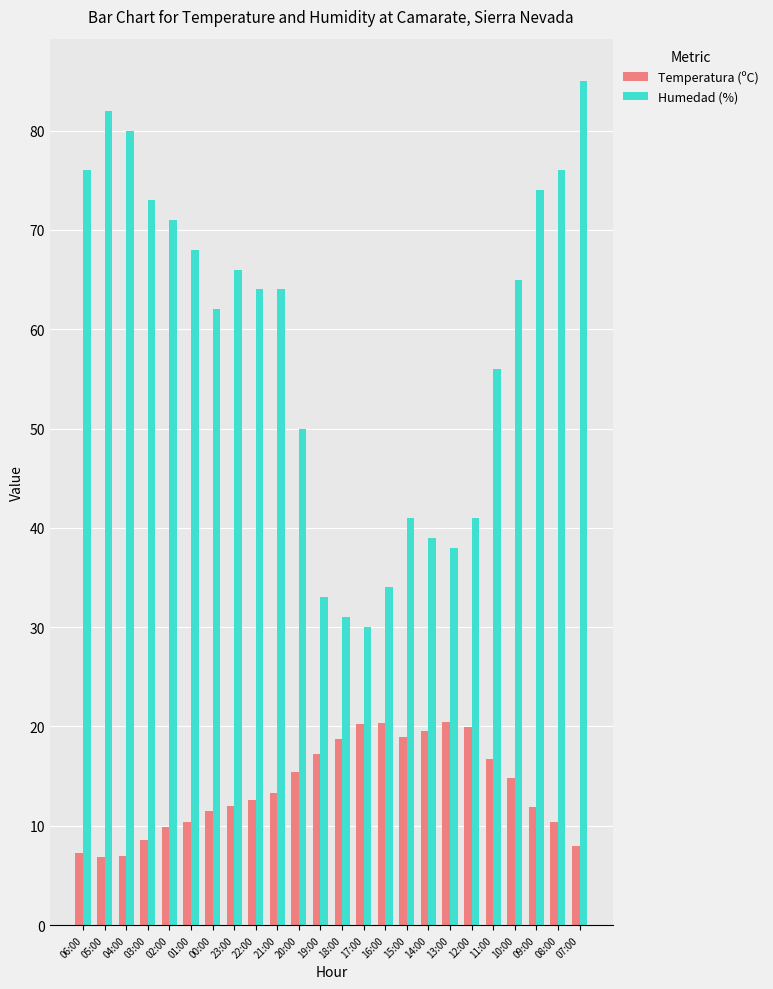

List the series in order of their peak value, lowest first.

Temperatura (ºC), Humedad (%)